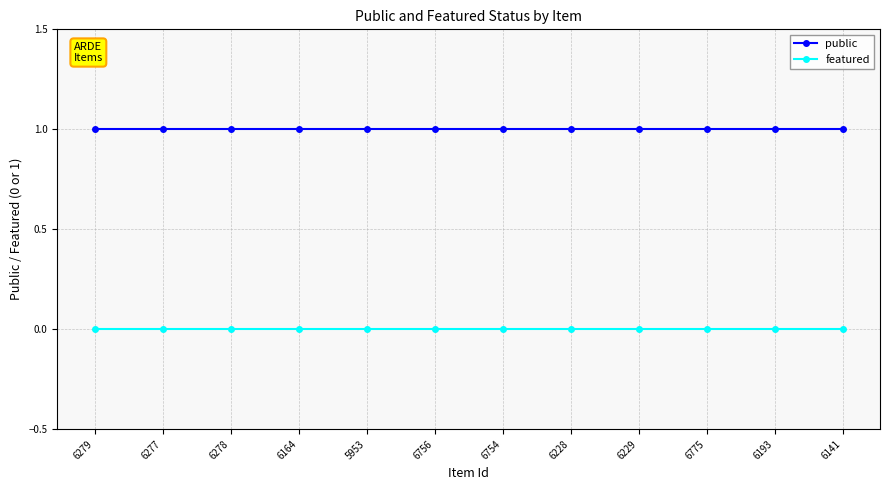

What is the value of the public point at the 9th from the left?

1